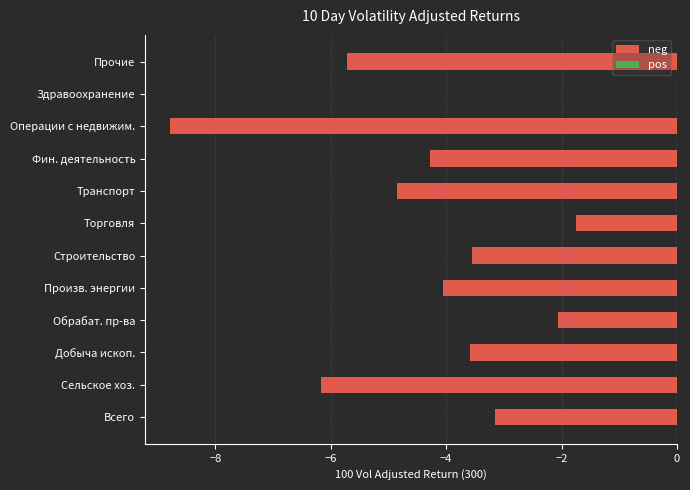

Reading bottom to top, extract all data points from this chart.

Всего=-3.2	Сельское хоз.=-6.2	Добыча ископ.=-3.6	Обрабат. пр-ва=-2.1	Произв. энергии=-4.1	Строительство=-3.5	Торговля=-1.7	Транспорт=-4.8	Фин. деятельность=-4.3	Операции с недвижим.=-8.8	Здравоохранение=0.0	Прочие=-5.7